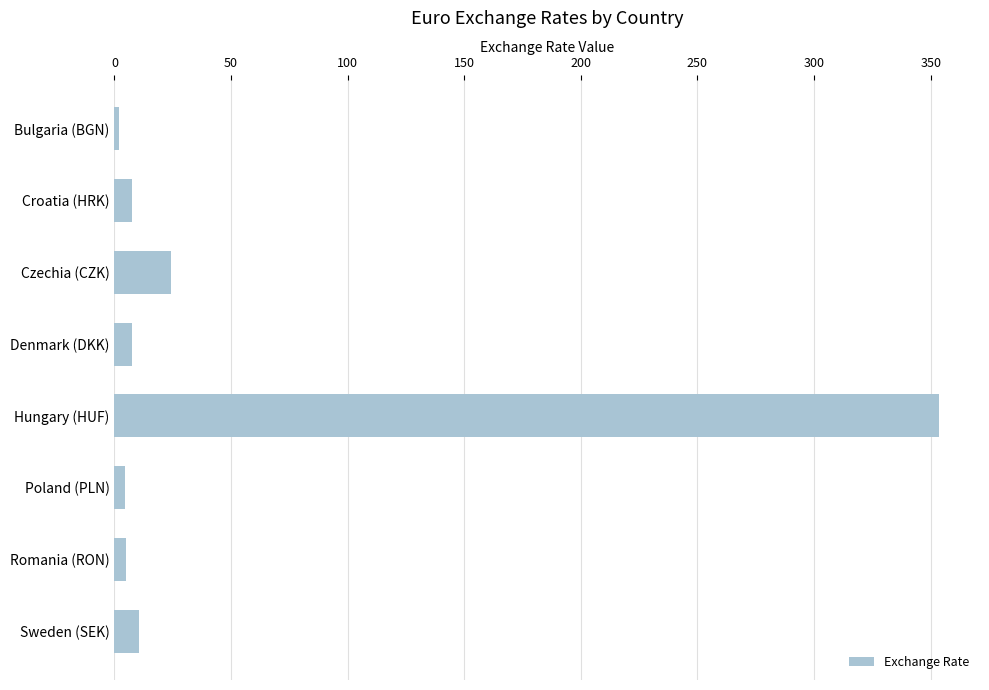

What is the difference between the maximum and minimum values?

351.5